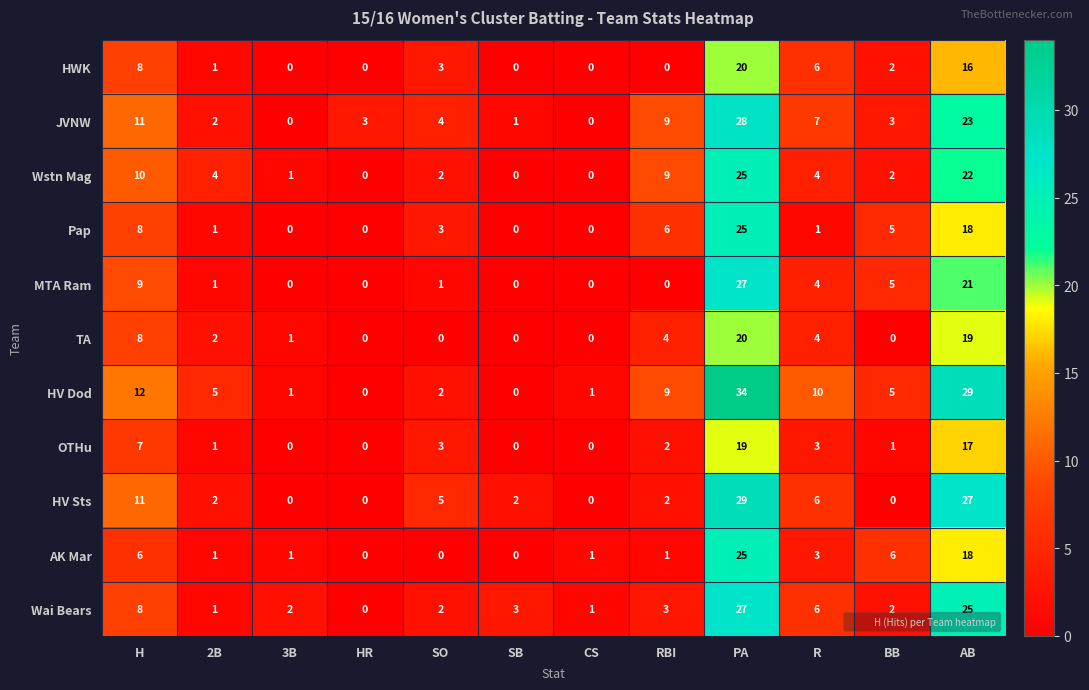

Which series has the largest range (max minus min)?

HV Dod